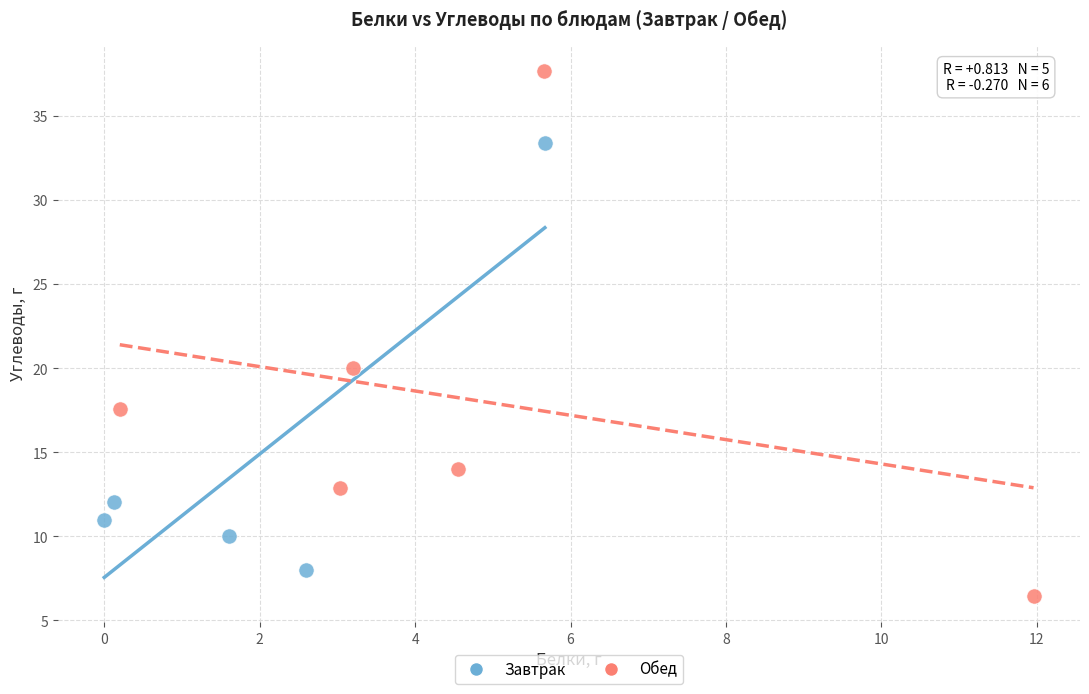

Which series reaches the maximum Y coordinate?

Обед